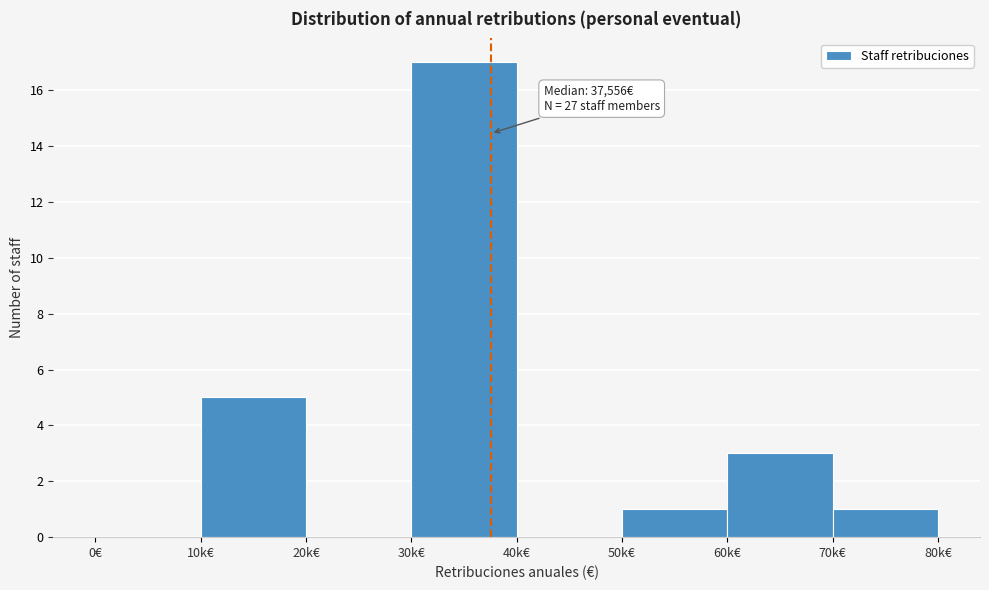

Reading right to left, transcribe all the data shown in this chart.

70k€=1	60k€=3	50k€=1	40k€=0	30k€=17	20k€=0	10k€=5	0€=0